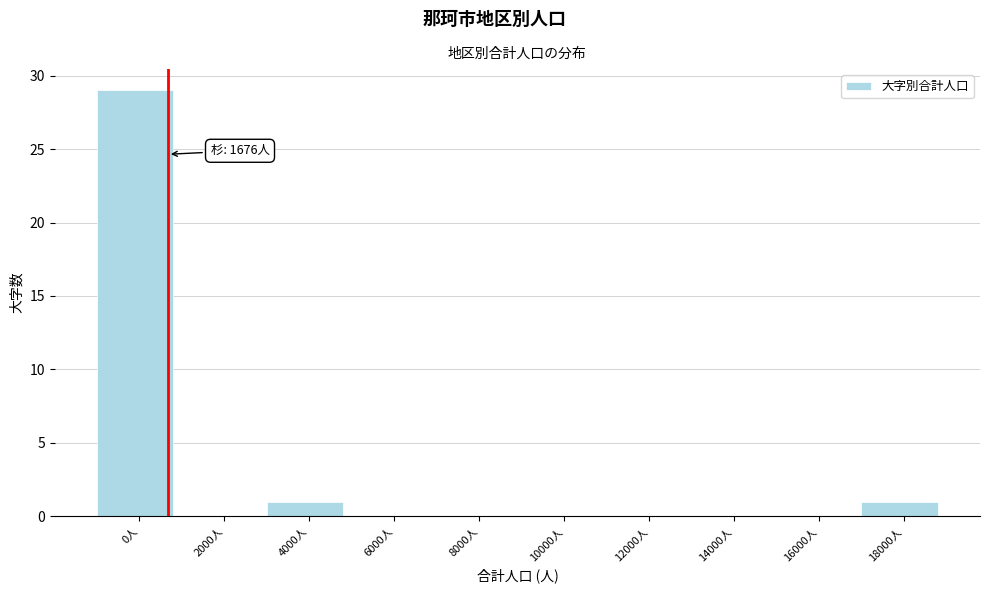

Reading left to right, extract all data points from this chart.

0人=29	2000人=0	4000人=1	6000人=0	8000人=0	10000人=0	12000人=0	14000人=0	16000人=0	18000人=1